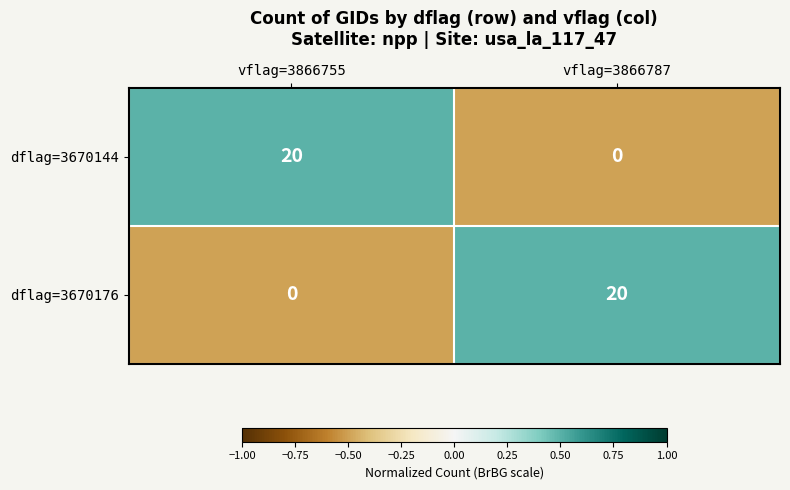

What is the spread (max minus min) of values at vflag=3866787?

20